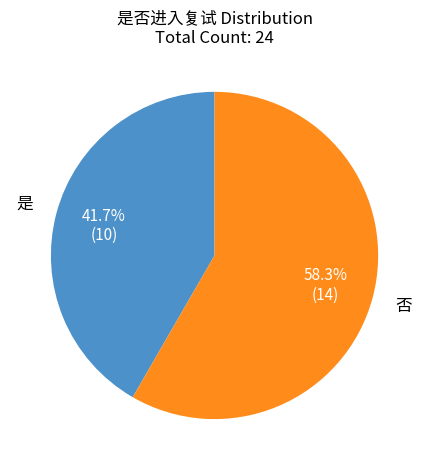

Count the number of slices in the pie.

2